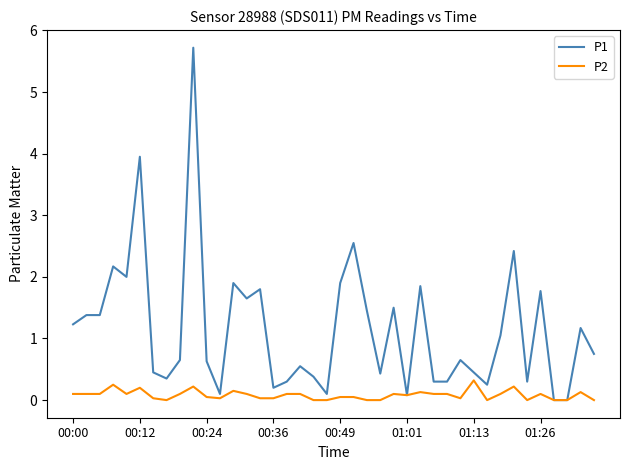

List the series in order of their peak value, highest first.

P1, P2